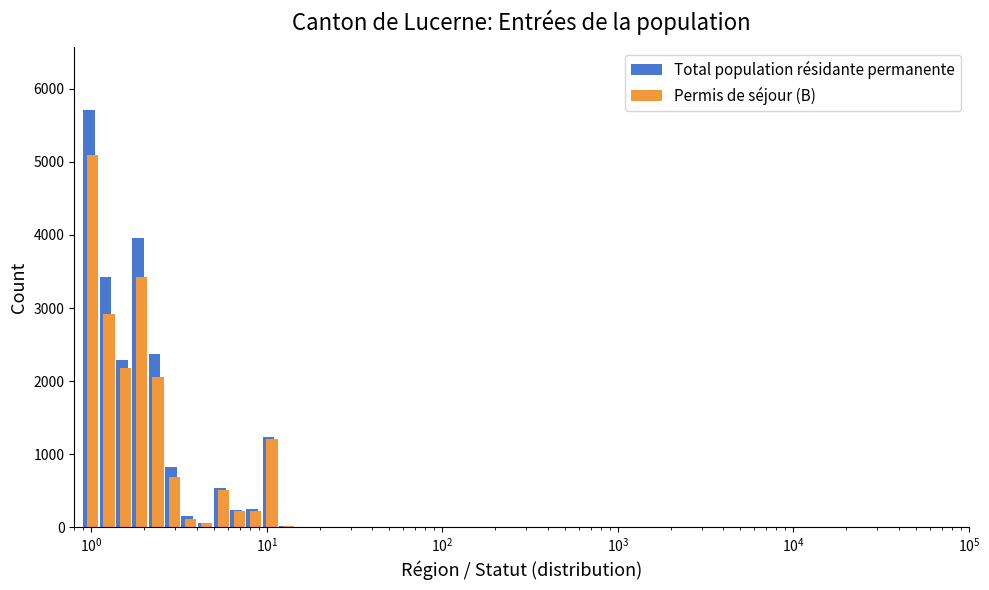

What is the sum of all Permis de séjour (B) values?

18682